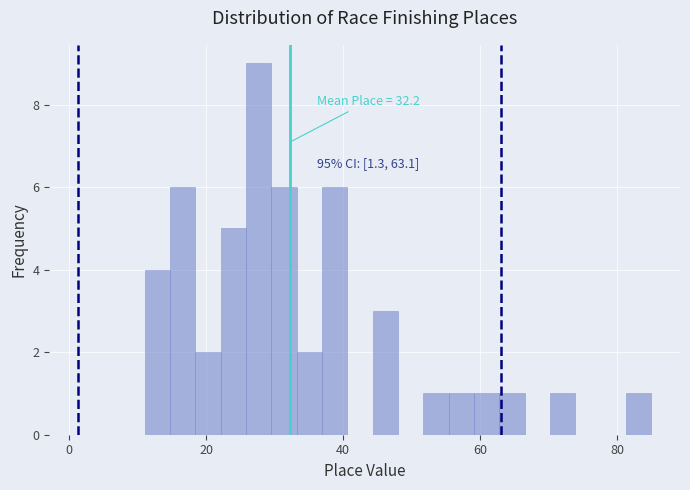

Read against the x-axis, roughly where is the centre of the tallest bar?

28